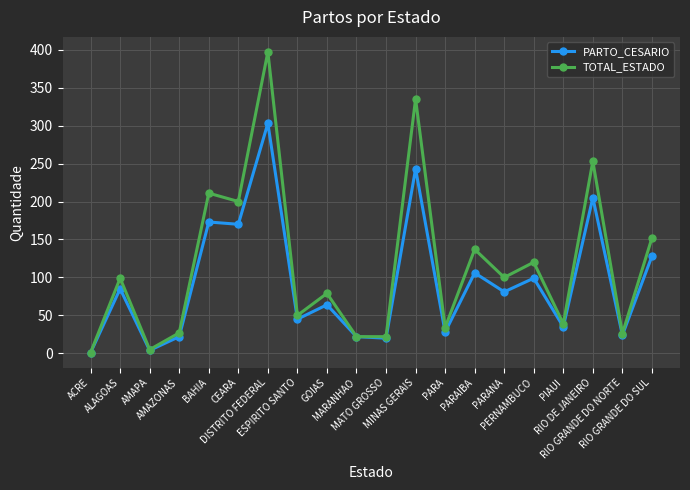

At which category does PARTO_CESARIO reach its first local valley?

AMAPA